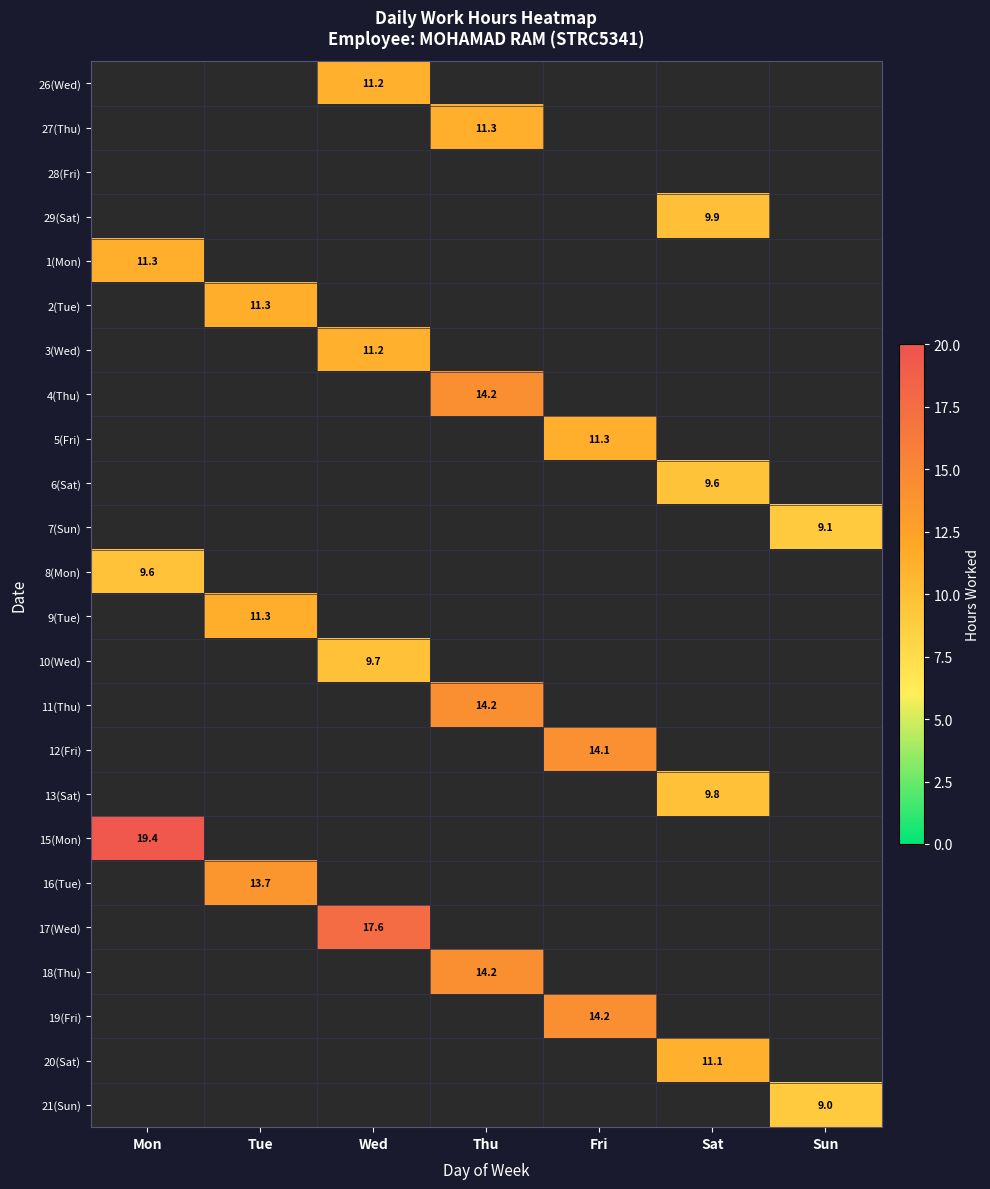

What is the sum of all 12(Fri) values?

14.1